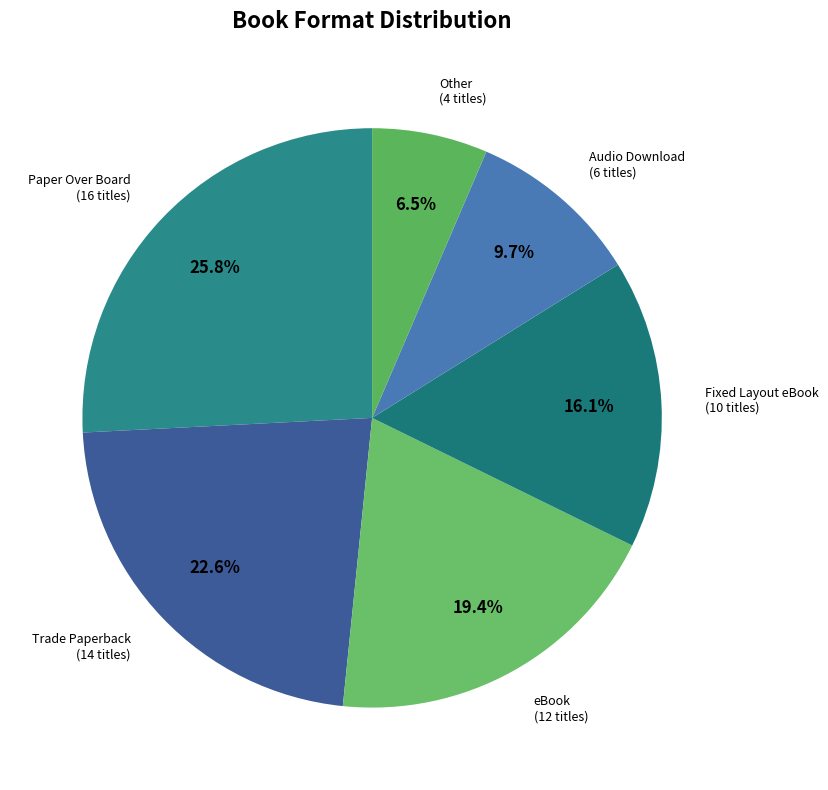

Rank the categories by value from lowest to highest.

Other, Audio Download, Fixed Layout eBook, eBook, Trade Paperback, Paper Over Board